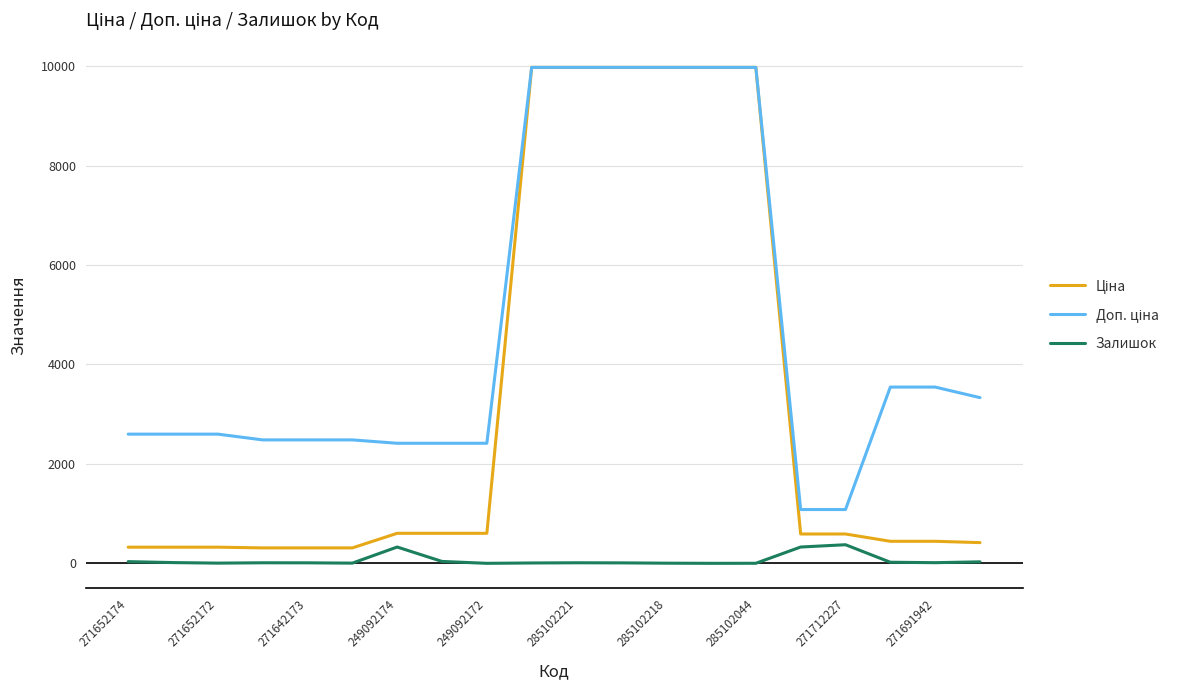

What is the maximum value for Залишок?

374.0